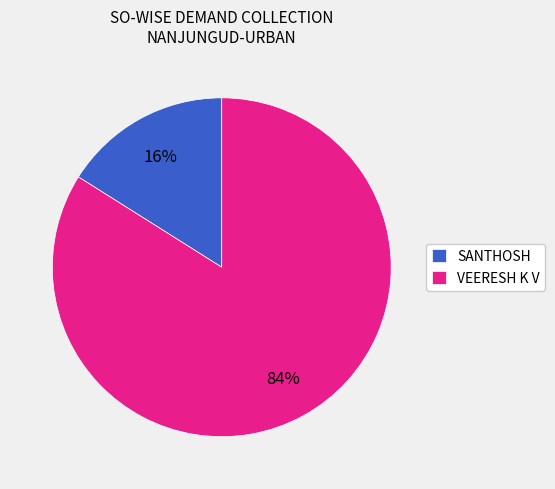

Between SANTHOSH and VEERESH K V, which is larger?

VEERESH K V